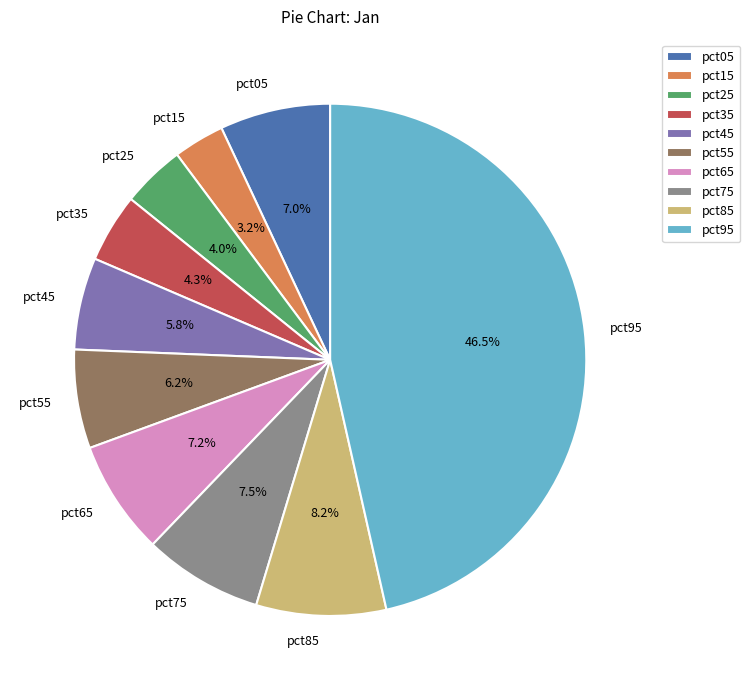

Which category has the biggest portion of the pie?

pct95